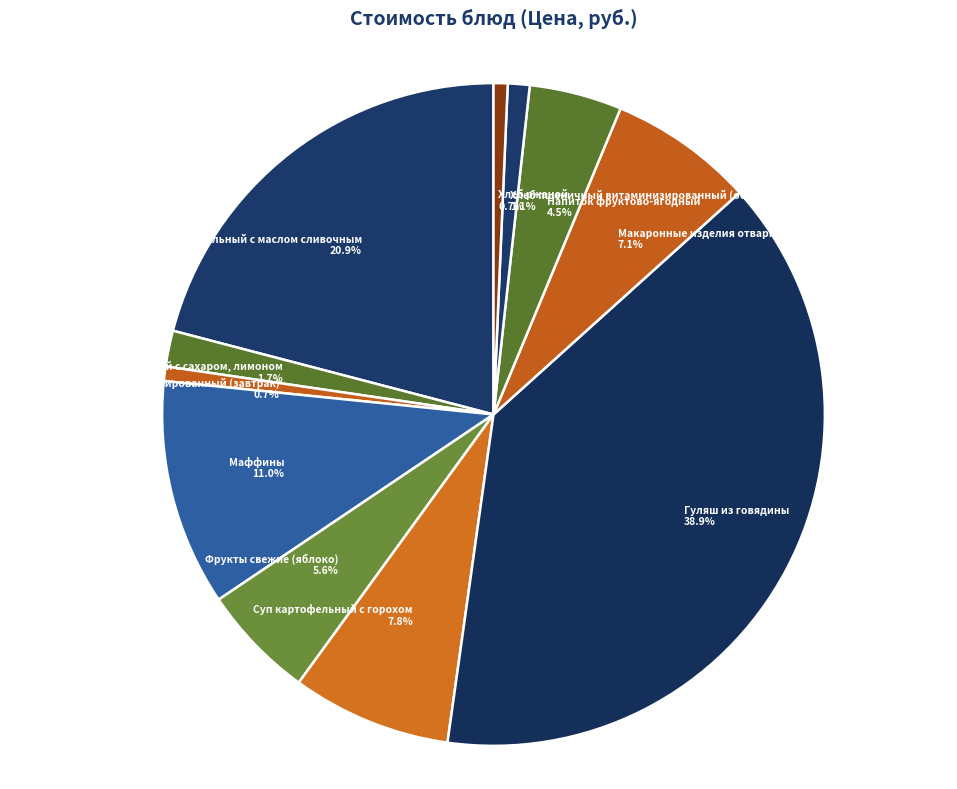

The Гуляш из говядины slice represents 39% of the pie. True or false?

True